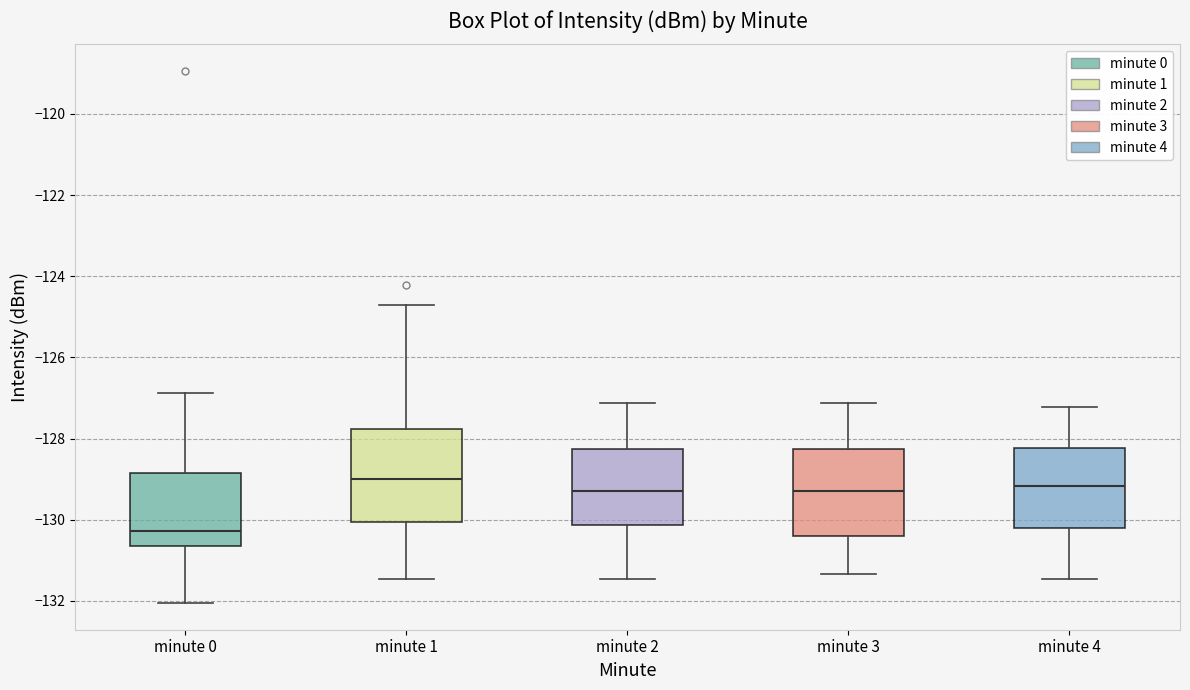

Where does the median line of the box for minute 4 sit on the y-axis? The values are not printed on the chart, so give them approximately, as read against the axis.

-129.2